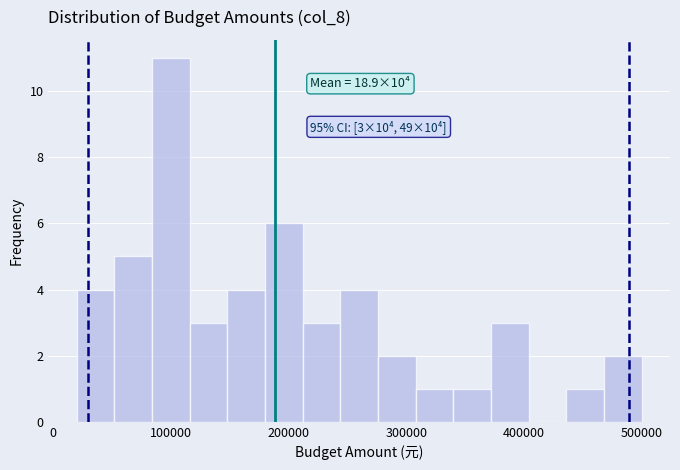

Around what value on the x-axis is the tallest bar? Give the approximate position of its centre, as read against the axis.

100000